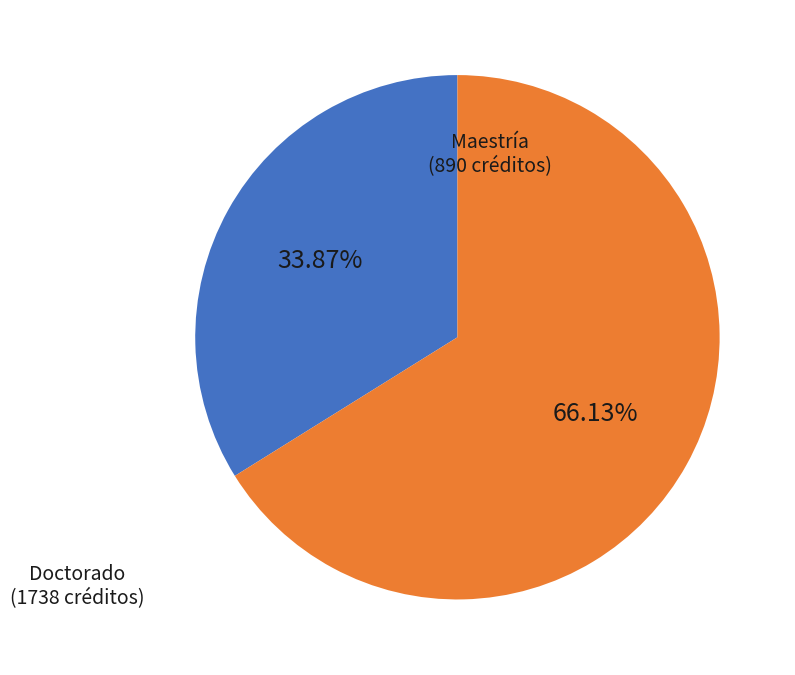

Does any single category account for the majority?

Yes